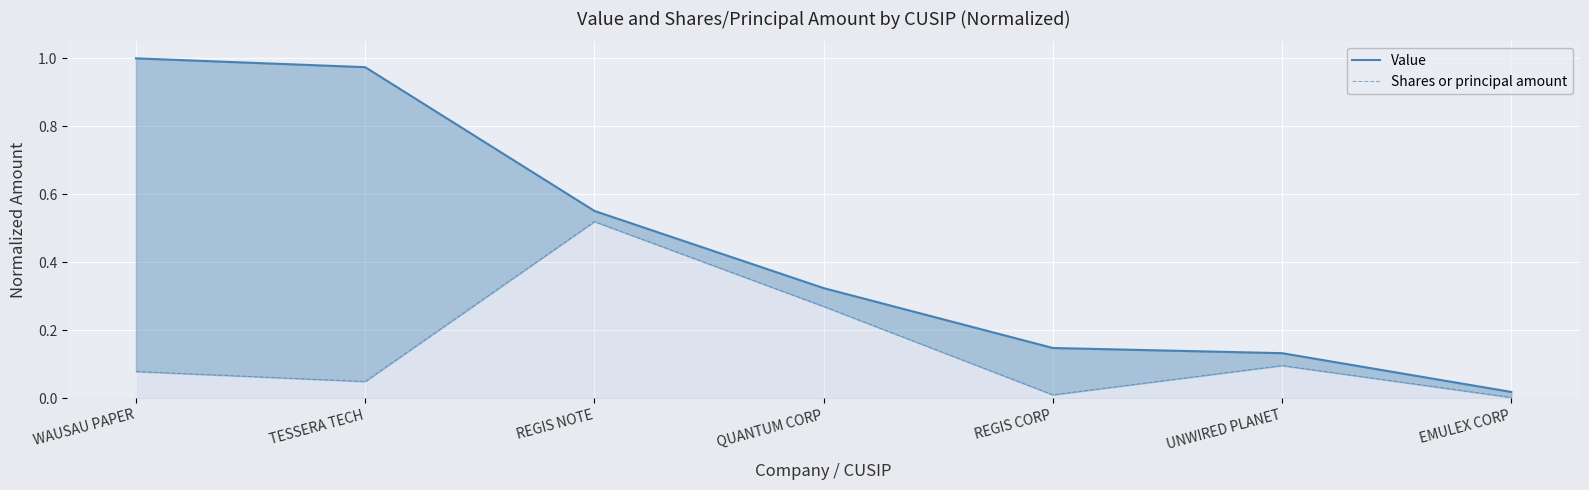

What is the approximate value of Value at UNWIRED PLANET?

0.1